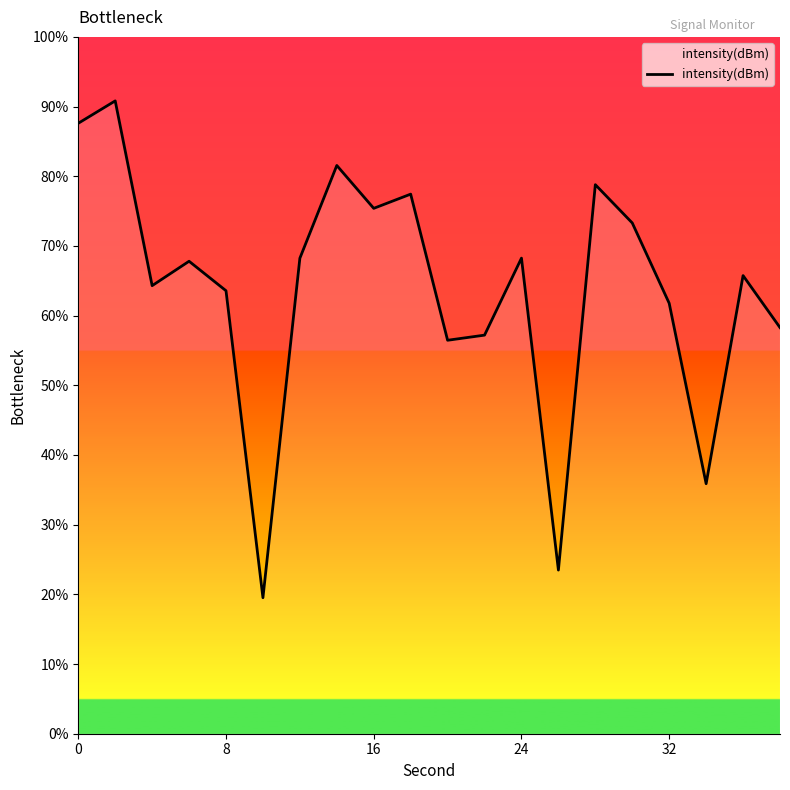

What is the minimum value shown in the chart?

19.5